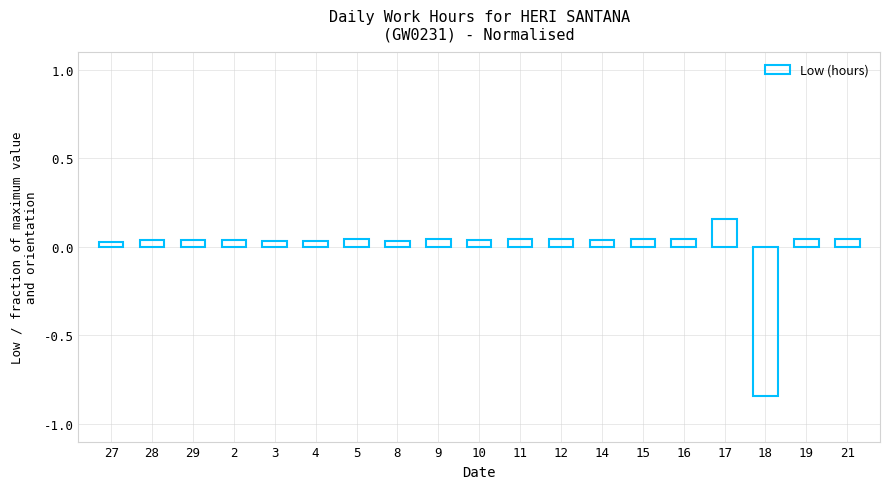

What is the difference between the second highest and minimum values?

0.9